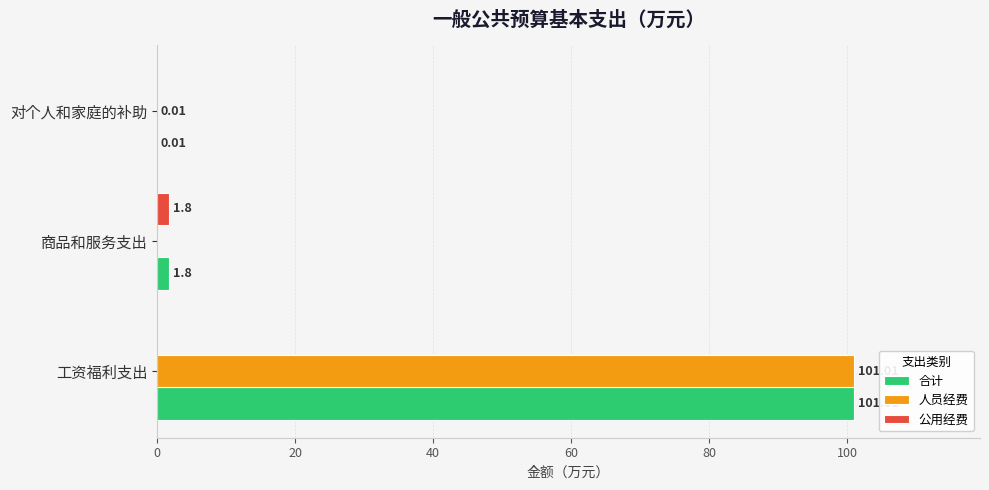

At which category is the sum across all series the highest?

工资福利支出